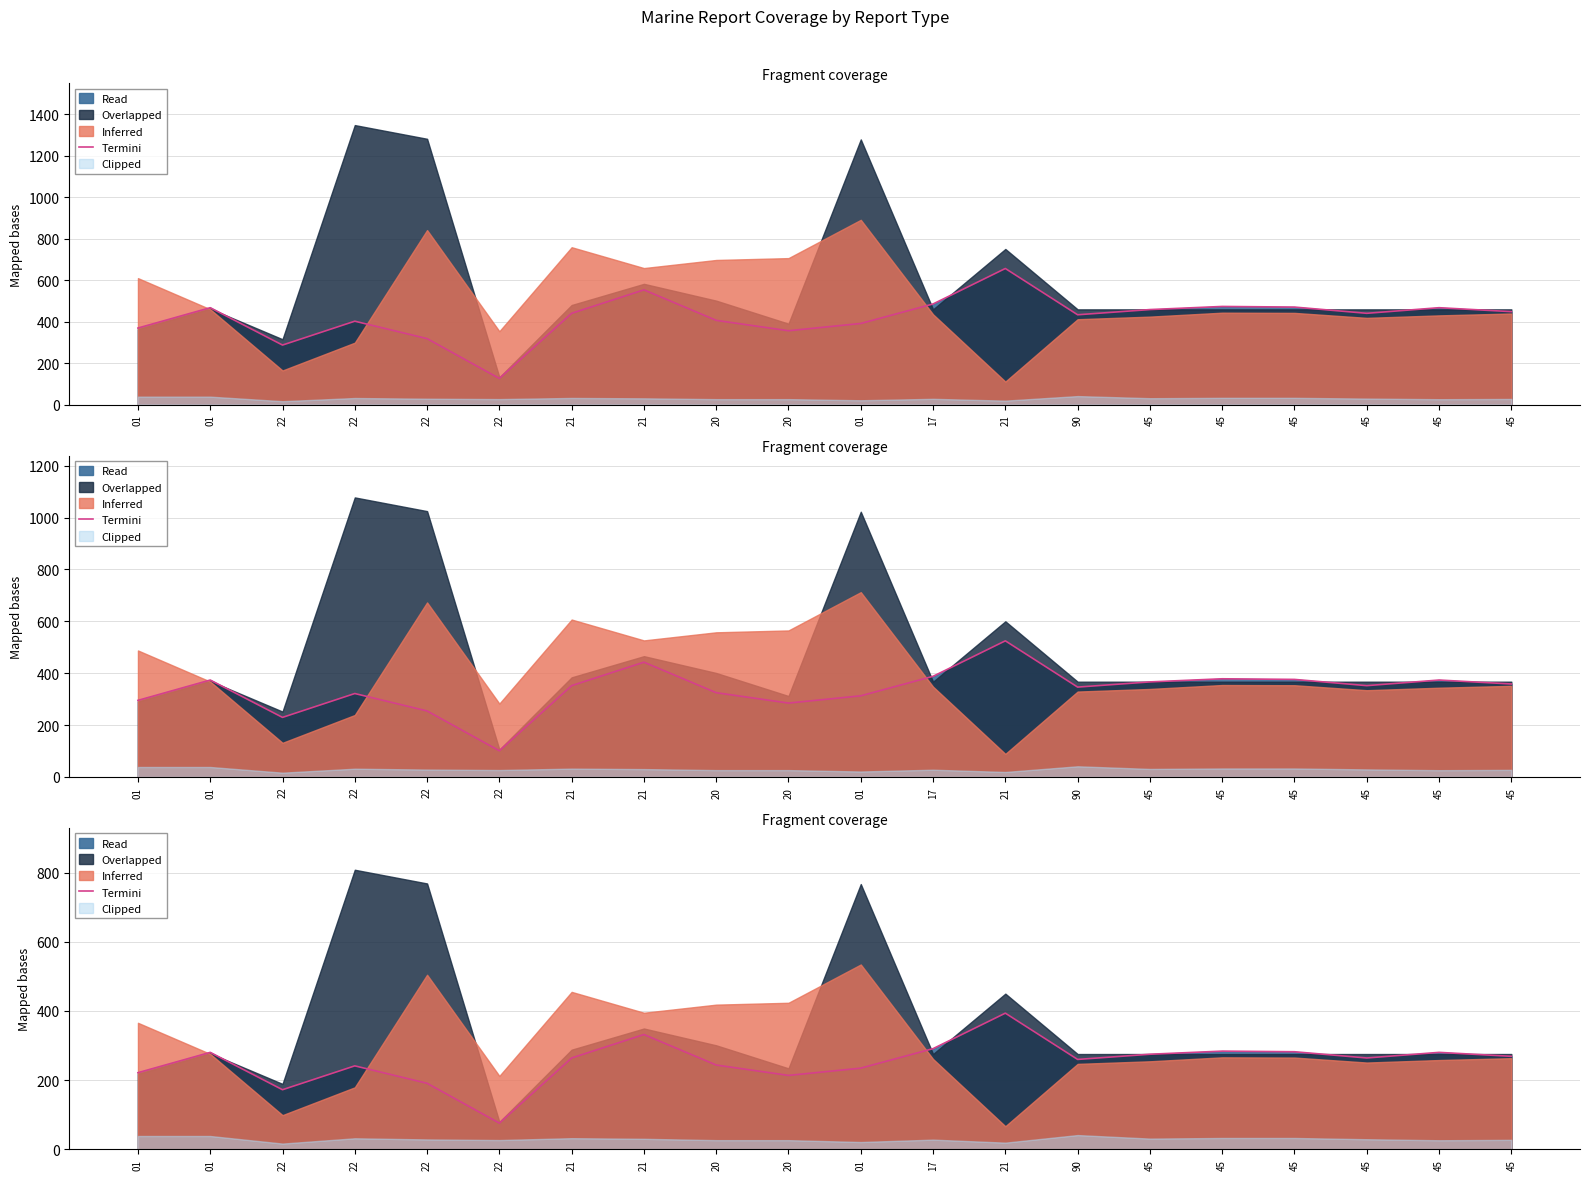

Does the chart have visible grid lines?

Yes